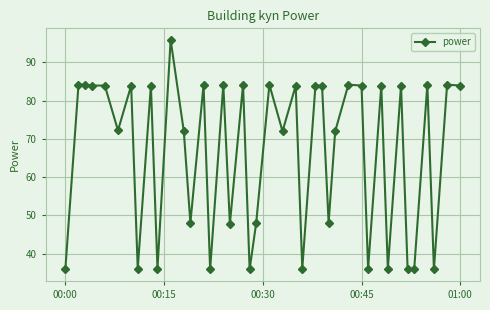

What is the value of the 24th point from the left?

36.1